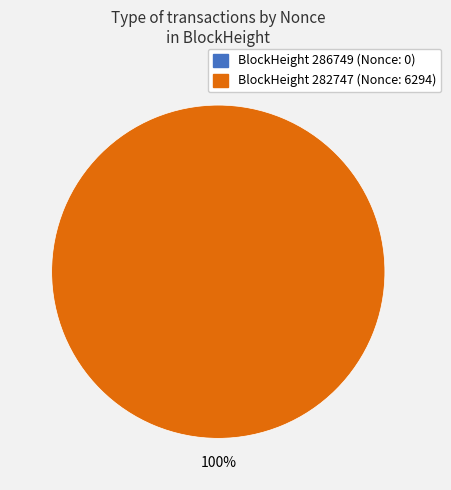

Is 282747 the majority of the pie?

Yes